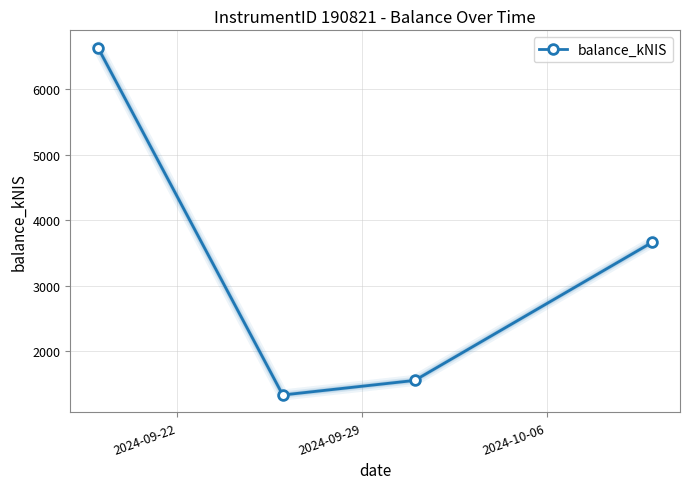

Count the number of categories in the chart.

4